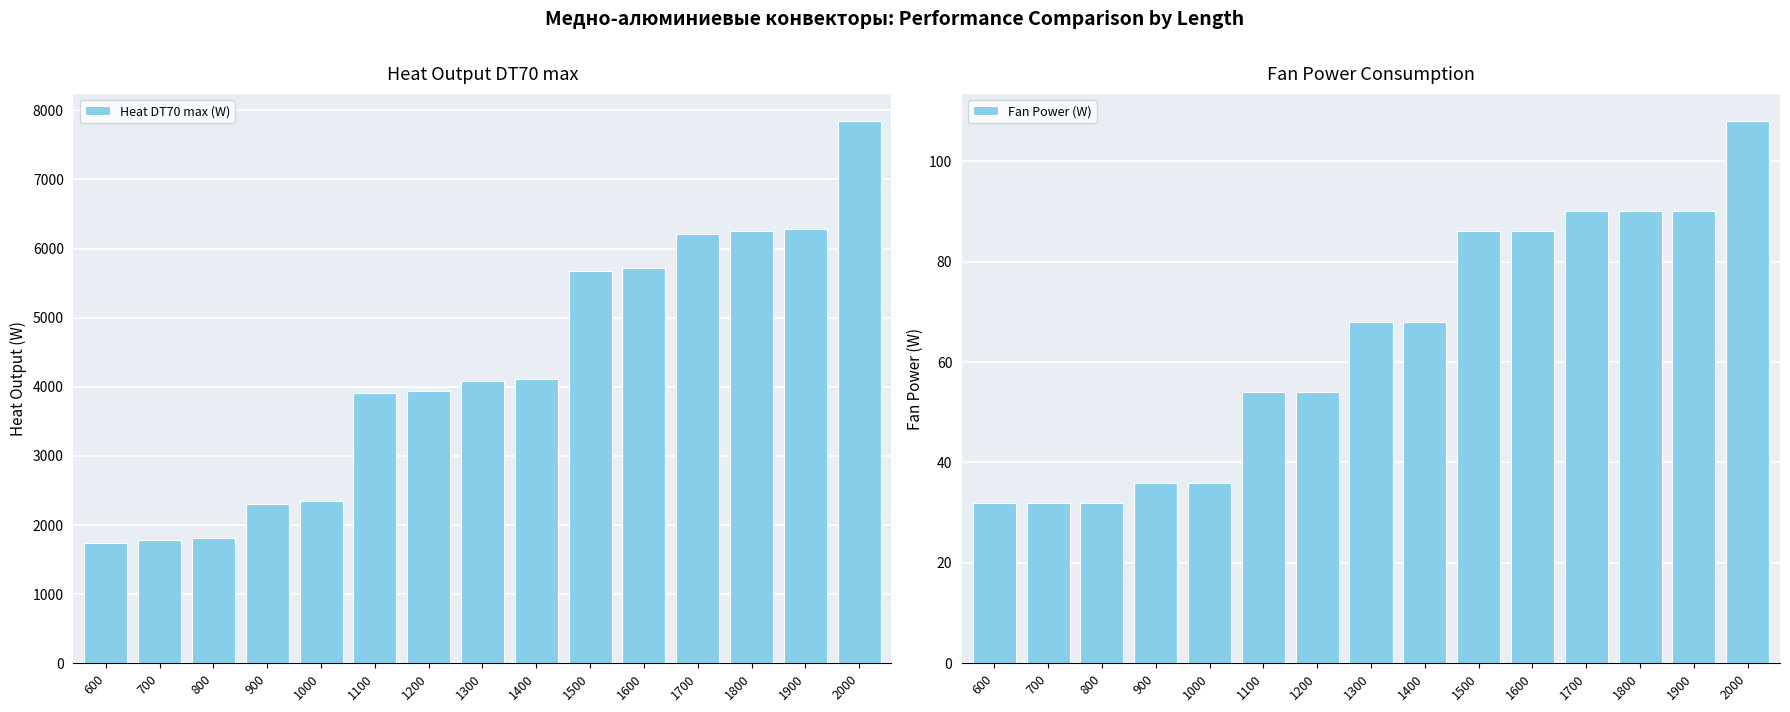

What value does the Fan Power (W) series have at 600?

32